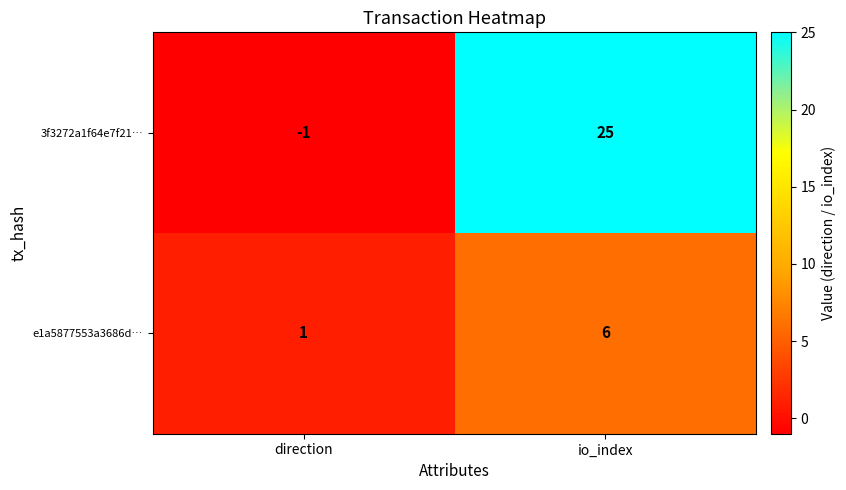

Rank the series by their maximum value, from lowest to highest.

e1a5877553a3686d…, 3f3272a1f64e7f21…